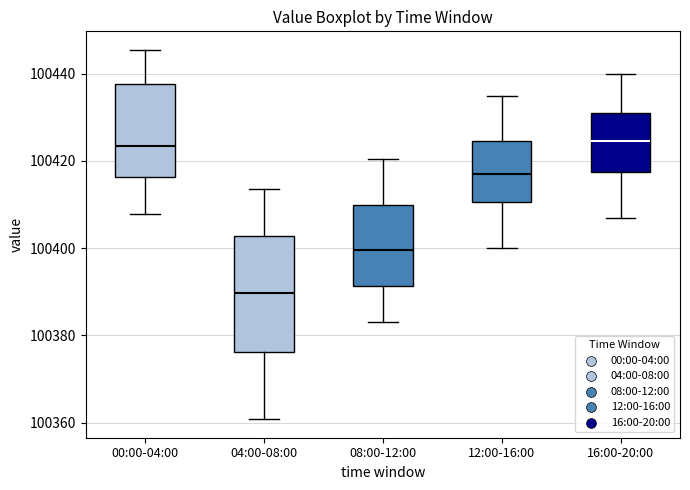

Where does the upper whisker of the box for 00:00-04:00 end on the y-axis? The values are not printed on the chart, so give them approximately, as read against the axis.

100446